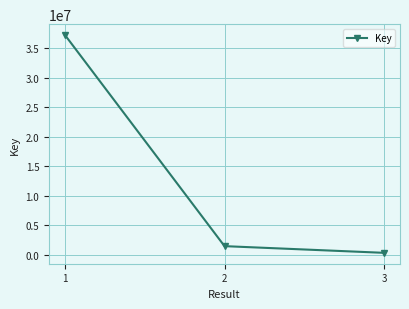

What is the change in value from 1 to 2?

-35757320